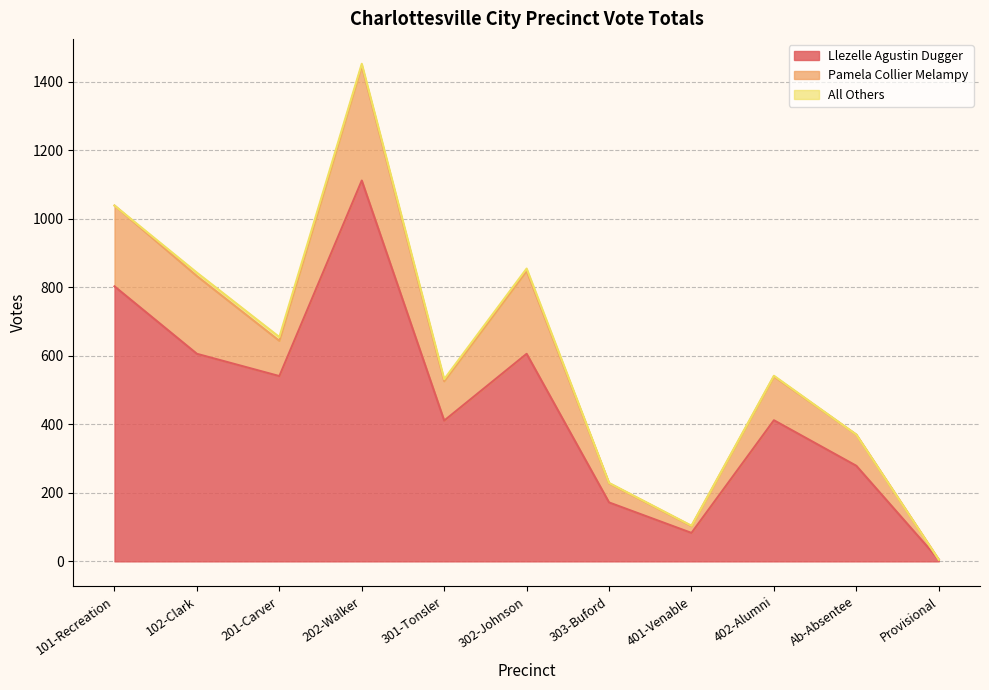

Reading right to left, extract all data points from this chart.

Llezelle Agustin Dugger: 5	279	412	83	172	606	411	1112	541	606	803
Pamela Collier Melampy: 0	91	128	20	56	242	115	335	103	227	236
All Others: 0	0	2	1	1	7	6	6	11	10	0